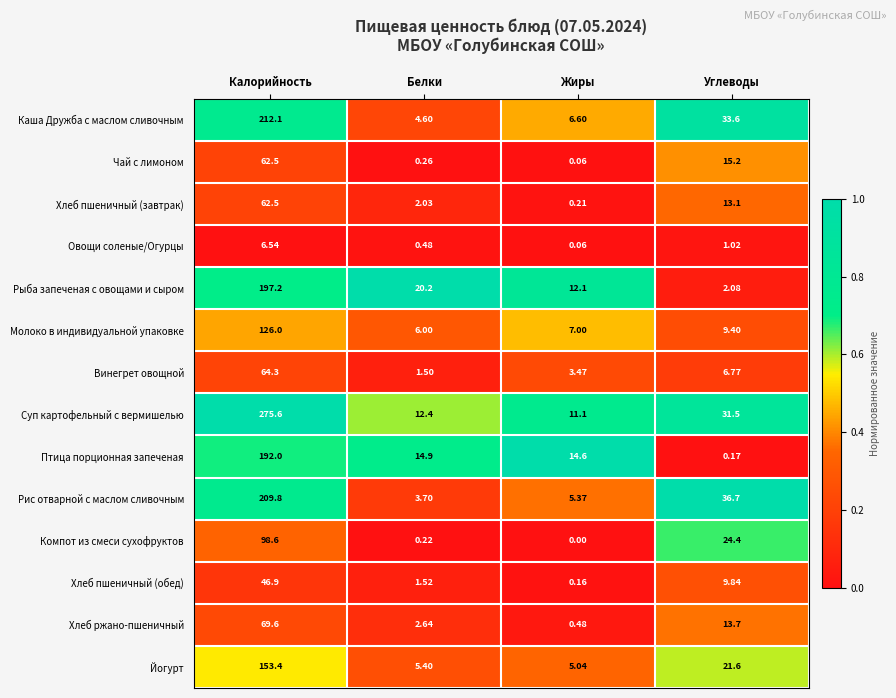

At which label is Молоко в индивидуальной упаковке closest to 66?

Углеводы